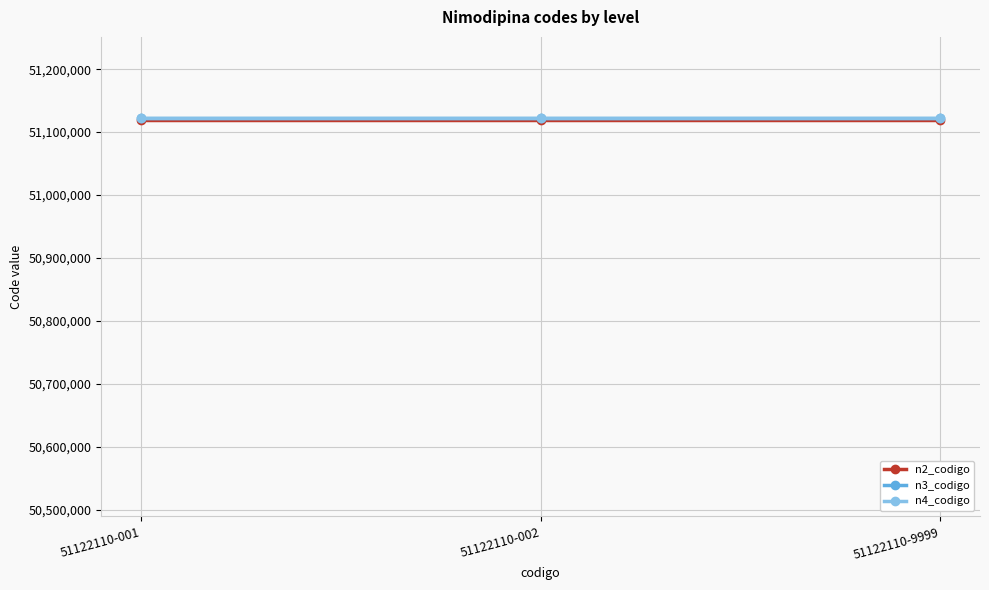

Is it true that n4_codigo equals 68139429 at 51122110-001?

False